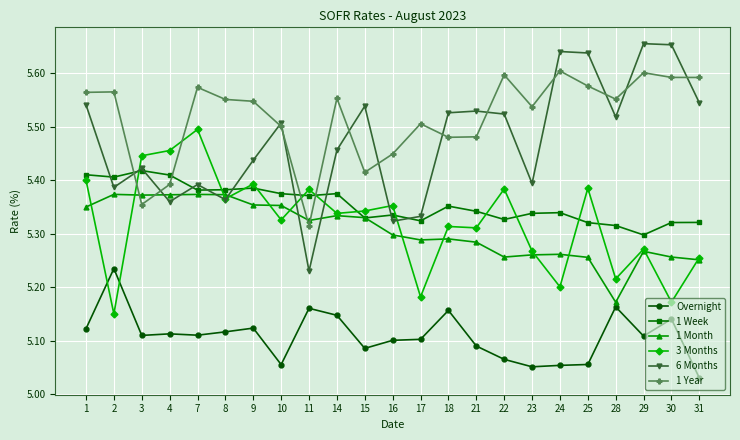

Rank the series at 21 from highest to lowest value.

6 Months, 1 Year, 1 Week, 3 Months, 1 Month, Overnight